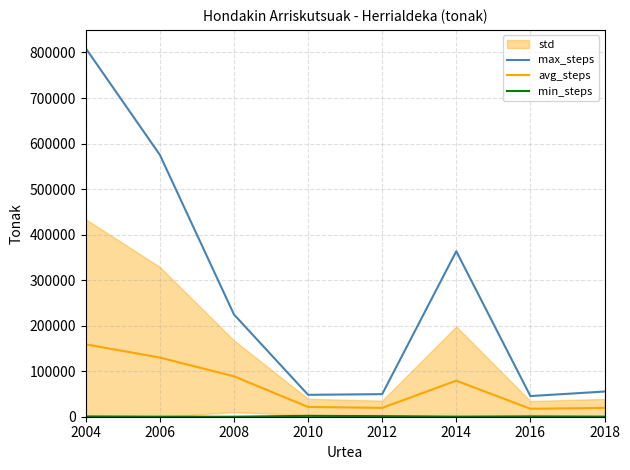

How many lines are shown in the chart?

3